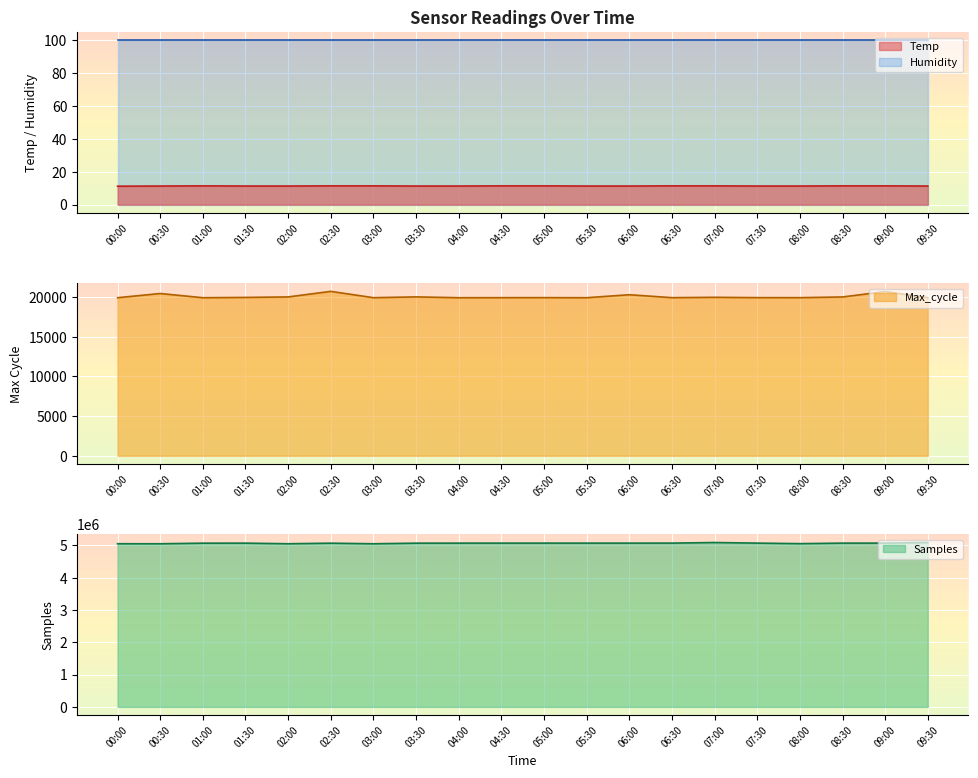

What is the minimum value for Humidity?

99.9